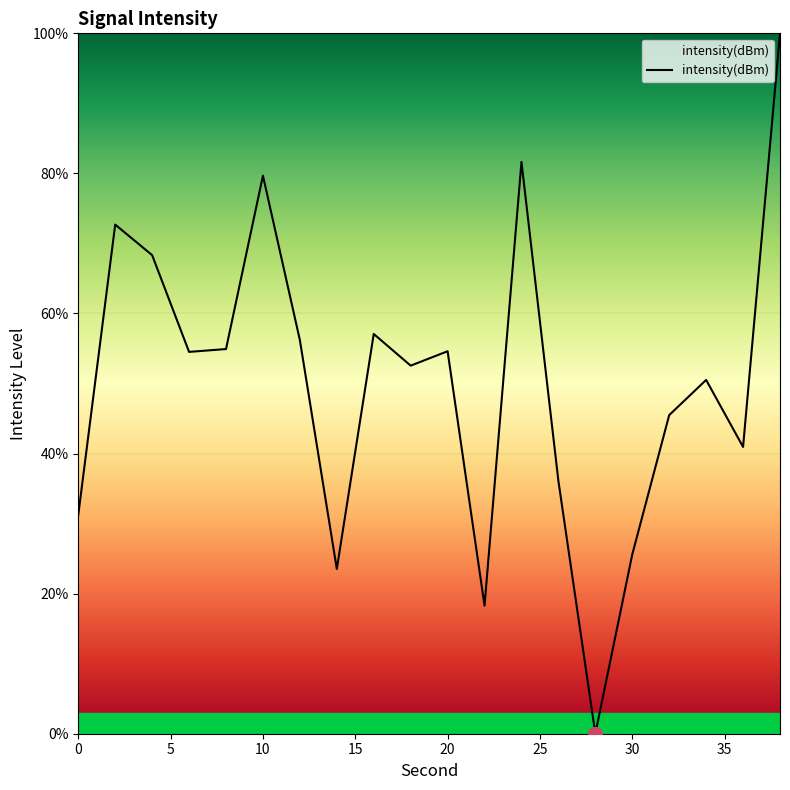

What is the greatest value displayed?

100.0